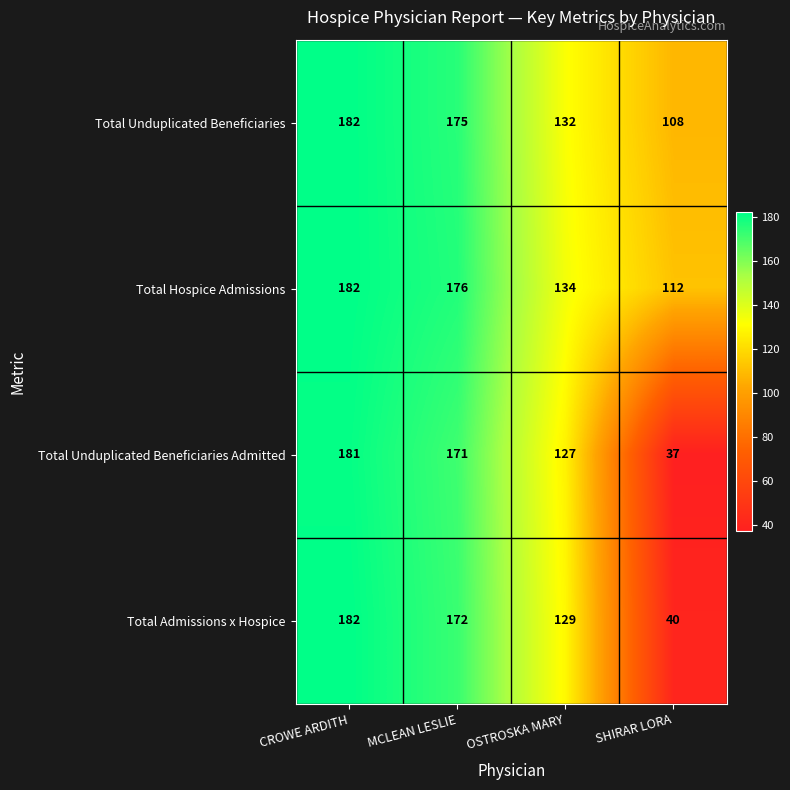

Reading left to right, extract all data points from this chart.

Total Unduplicated Beneficiaries: 182	175	132	108
Total Hospice Admissions: 182	176	134	112
Total Unduplicated Beneficiaries Admitted: 181	171	127	37
Total Admissions x Hospice: 182	172	129	40